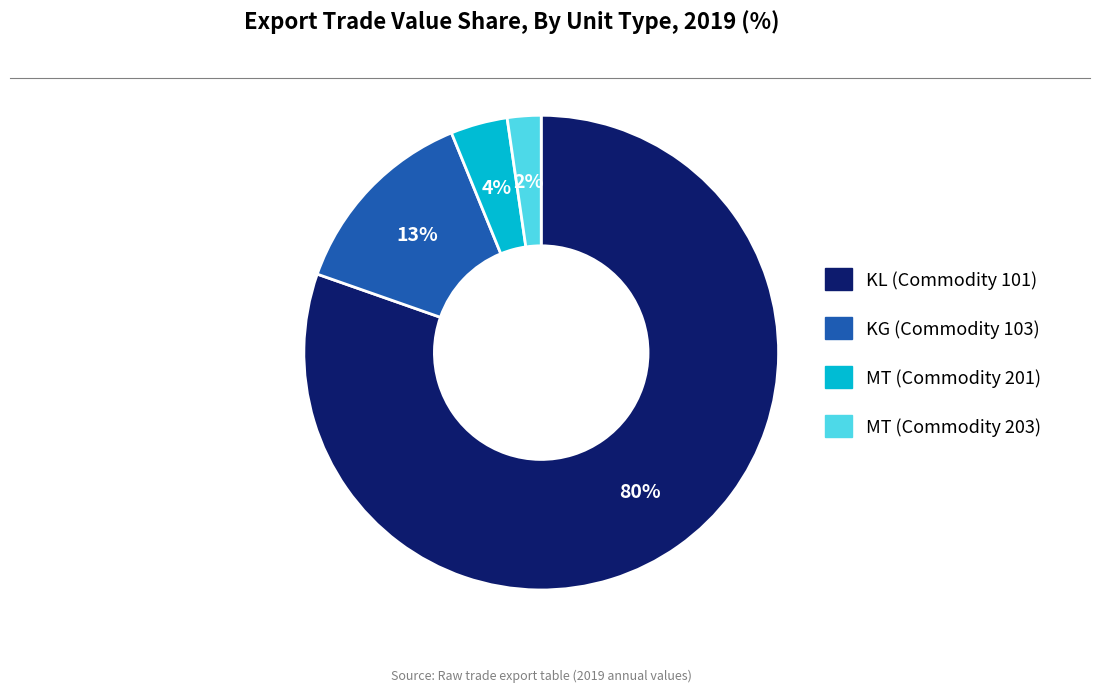

How many slices are in this pie chart?

4